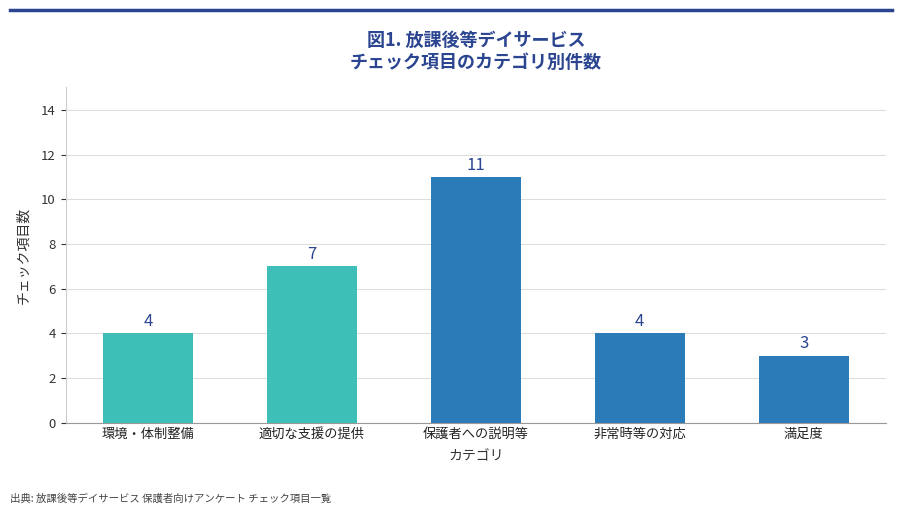

What is the label of the 5th bar from the right?

環境・体制整備